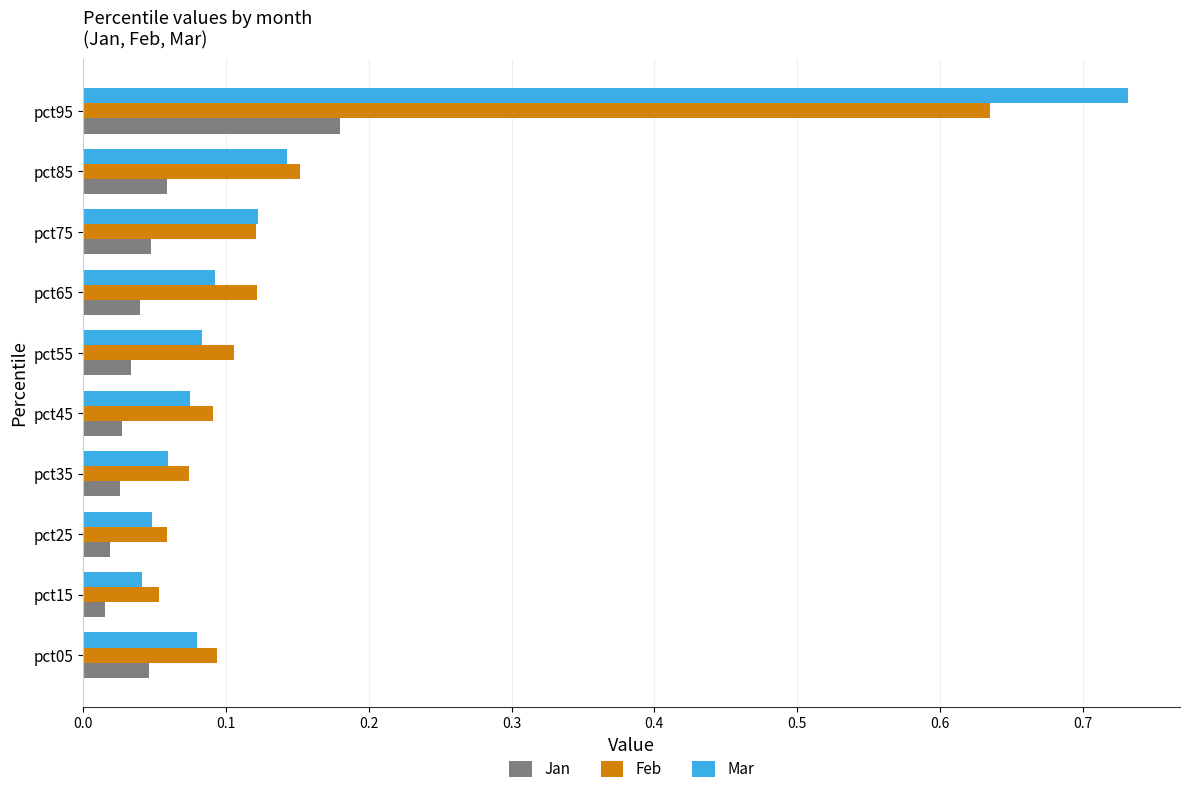

Which series changed the most between pct85 and pct95?

Mar